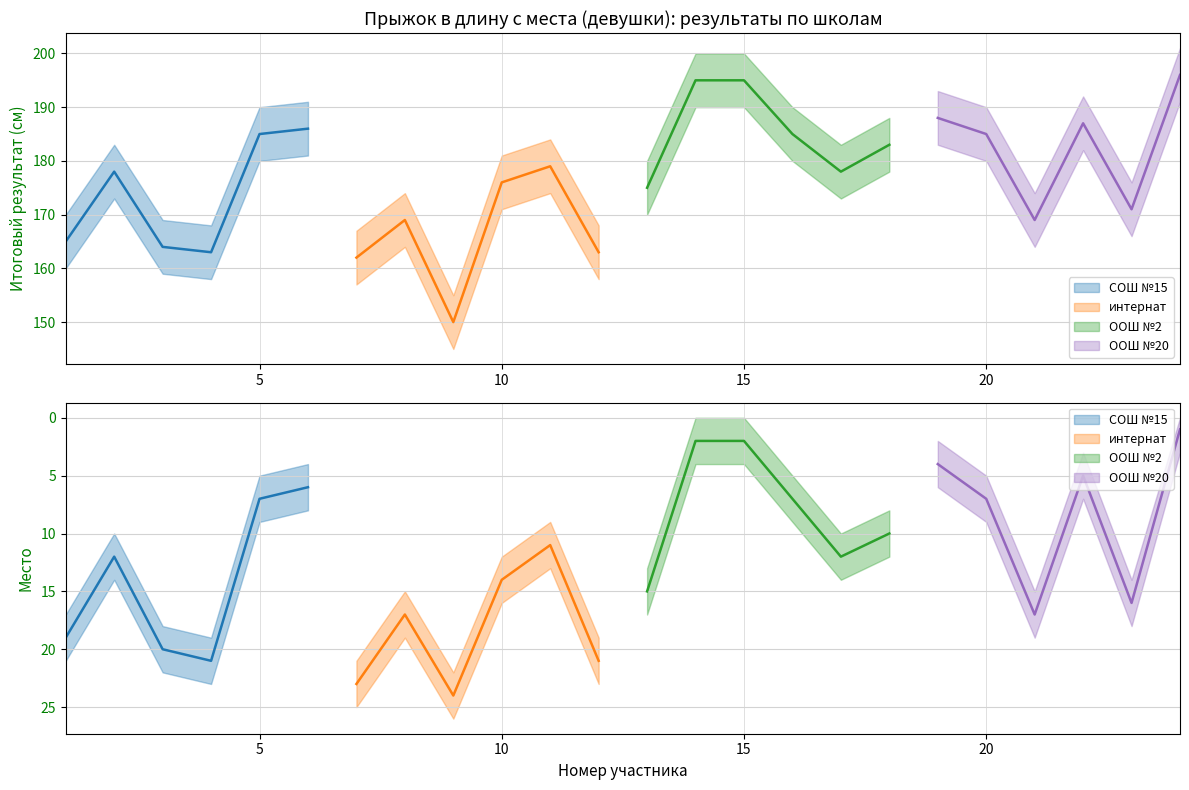

Reading right to left, list all the values displayed in this chart.

СОШ №15: 24=0	23=0	22=0	21=0	20=0	19=0	18=0	17=0	16=0	15=0	14=0	13=0	12=0	11=0	10=0	9=0	8=0	7=0	6=186	5=185	4=163	3=164	2=178	1=165
интернат: 24=0	23=0	22=0	21=0	20=0	19=0	18=0	17=0	16=0	15=0	14=0	13=0	12=163	11=179	10=176	9=150	8=169	7=162	6=0	5=0	4=0	3=0	2=0	1=0
ООШ №2: 24=0	23=0	22=0	21=0	20=0	19=0	18=183	17=178	16=185	15=195	14=195	13=175	12=0	11=0	10=0	9=0	8=0	7=0	6=0	5=0	4=0	3=0	2=0	1=0
ООШ №20: 24=196	23=171	22=187	21=169	20=185	19=188	18=0	17=0	16=0	15=0	14=0	13=0	12=0	11=0	10=0	9=0	8=0	7=0	6=0	5=0	4=0	3=0	2=0	1=0